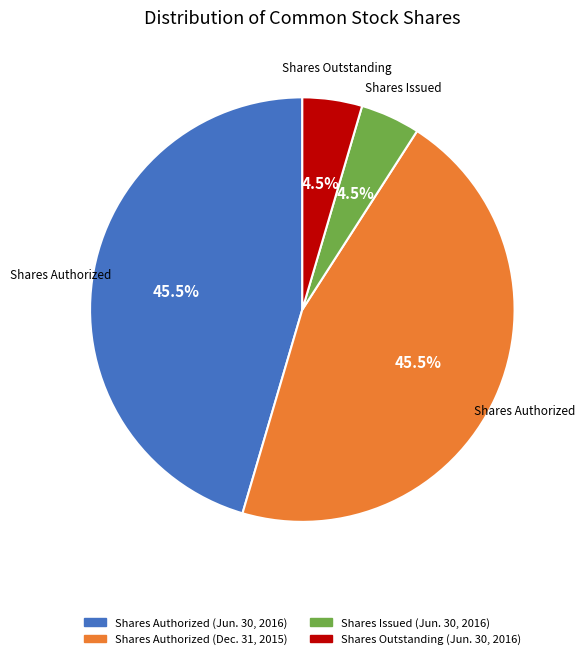

Which has a higher value, Shares Outstanding (Jun. 30, 2016) or Shares Authorized (Jun. 30, 2016)?

Shares Authorized (Jun. 30, 2016)